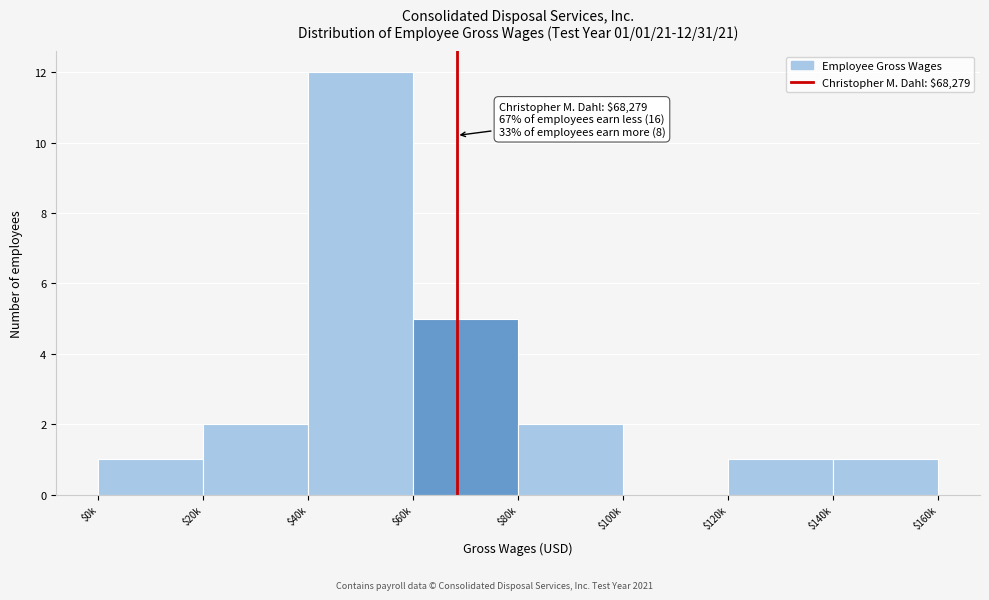

What is the sum of all values?

24